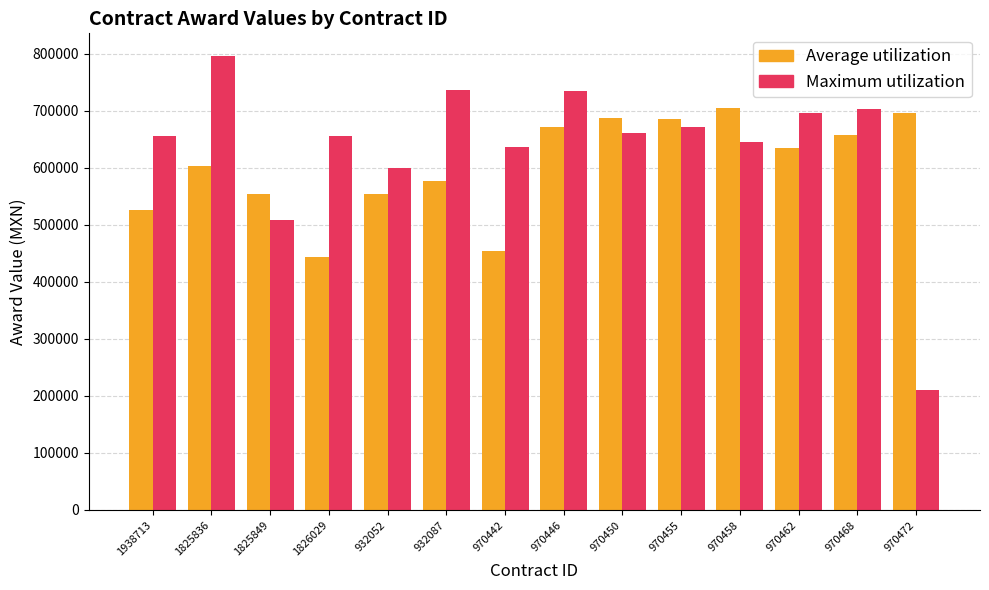

How many values in the Average utilization series are below 634881?

7